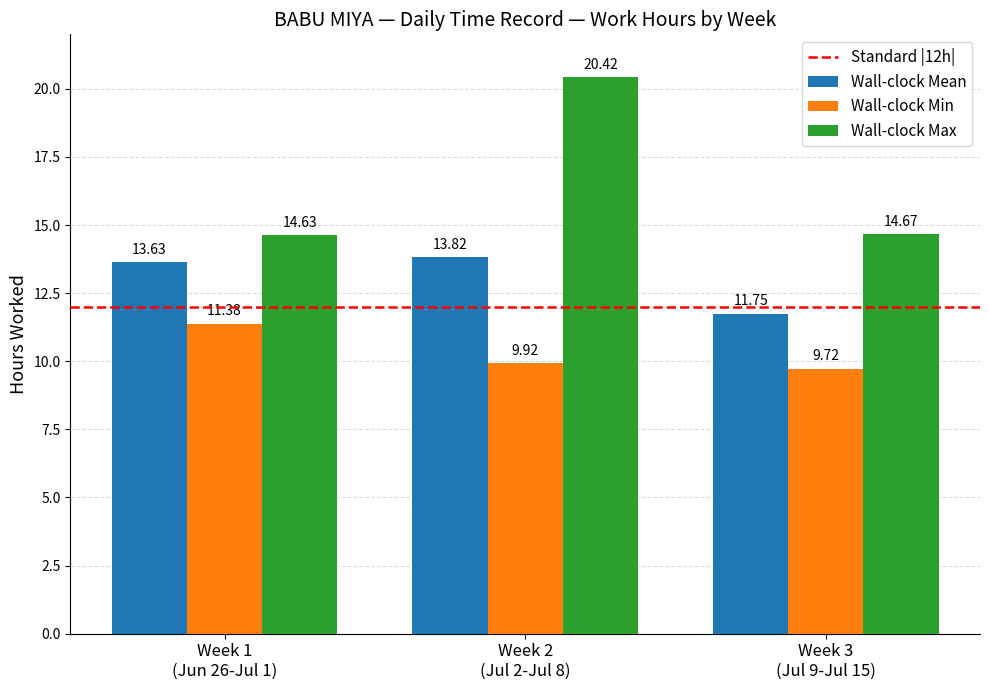

How many series are shown in this chart?

3